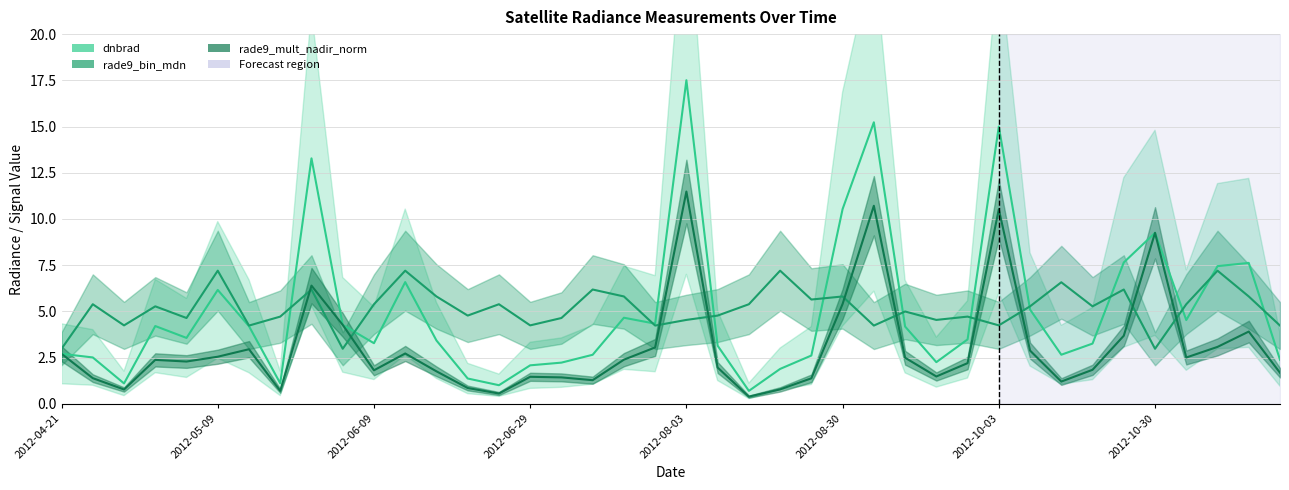

How many interior local peaks does the dnbrad series have?

10